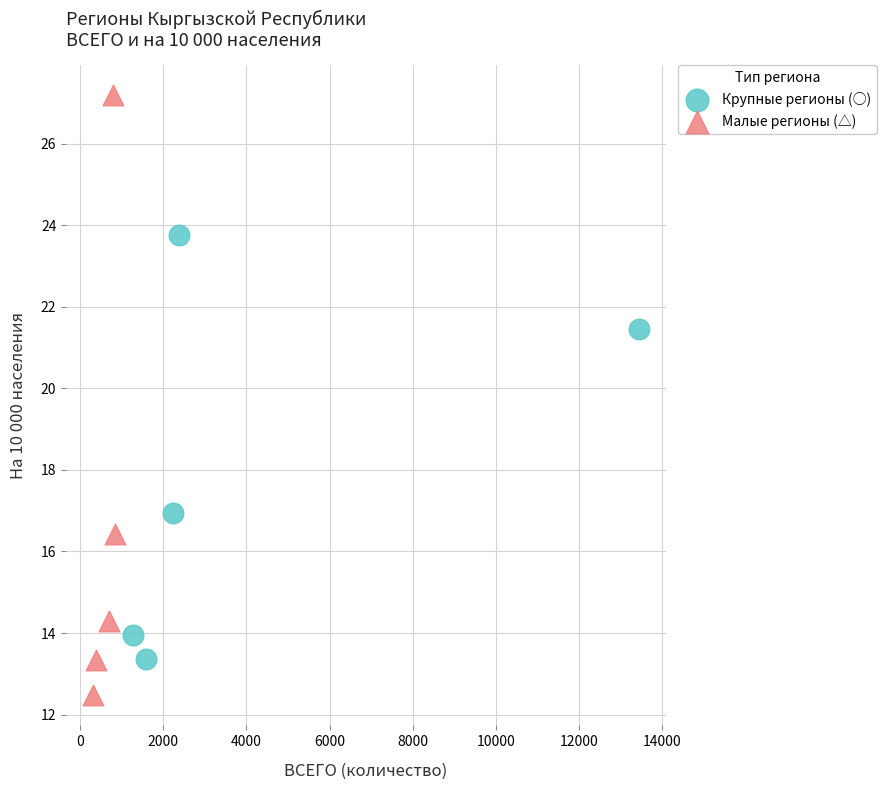

Which series contains the lowest Y value?

Малые регионы (△)